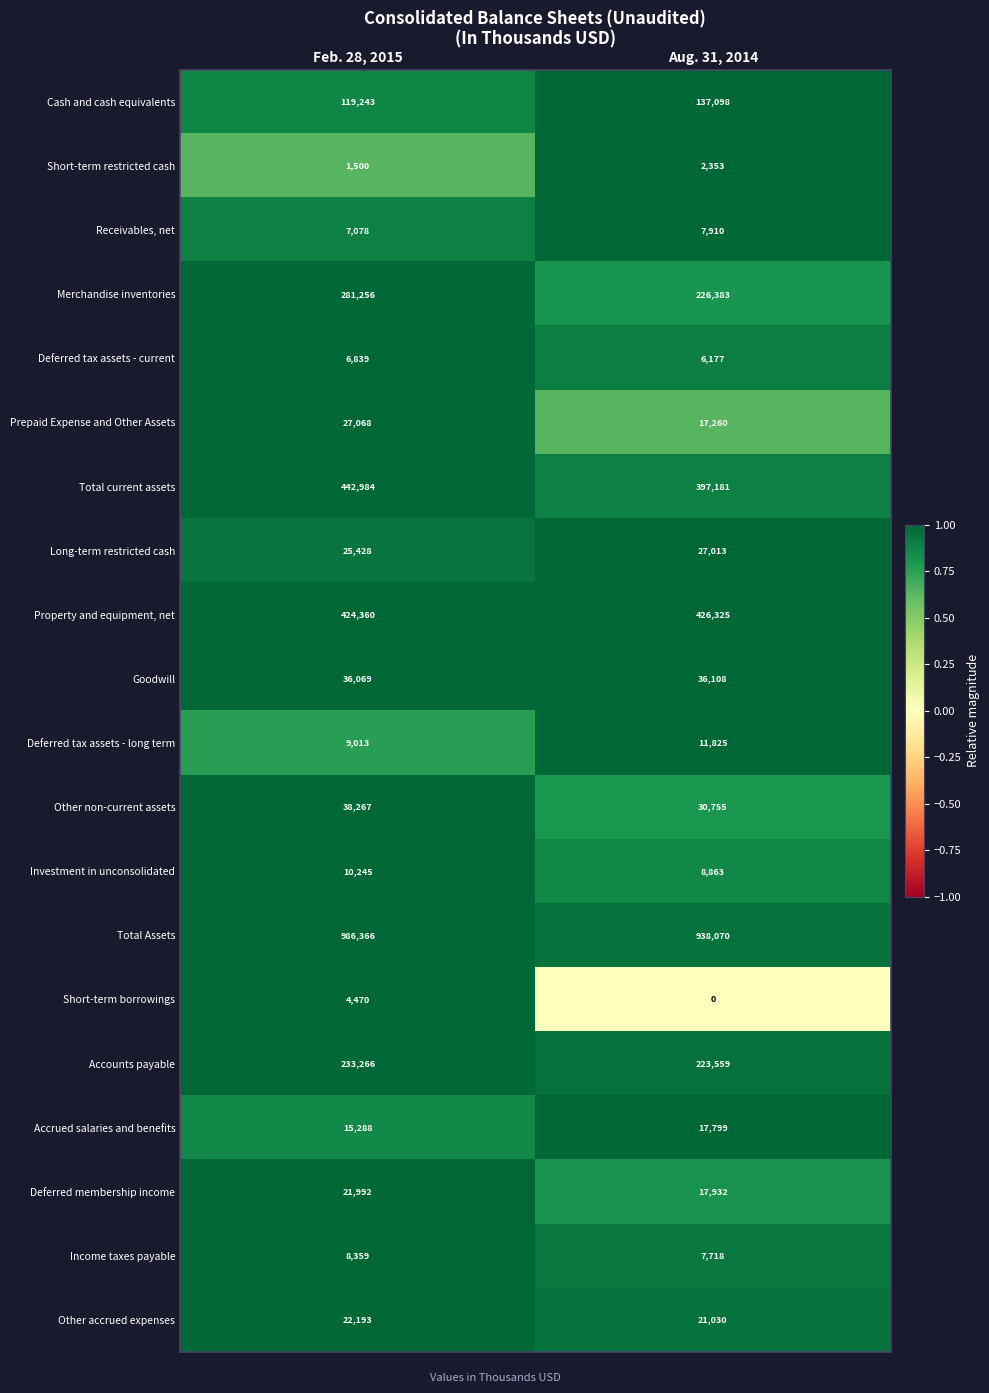

What value does the Cash and cash equivalents series have at Aug. 31, 2014?

137098